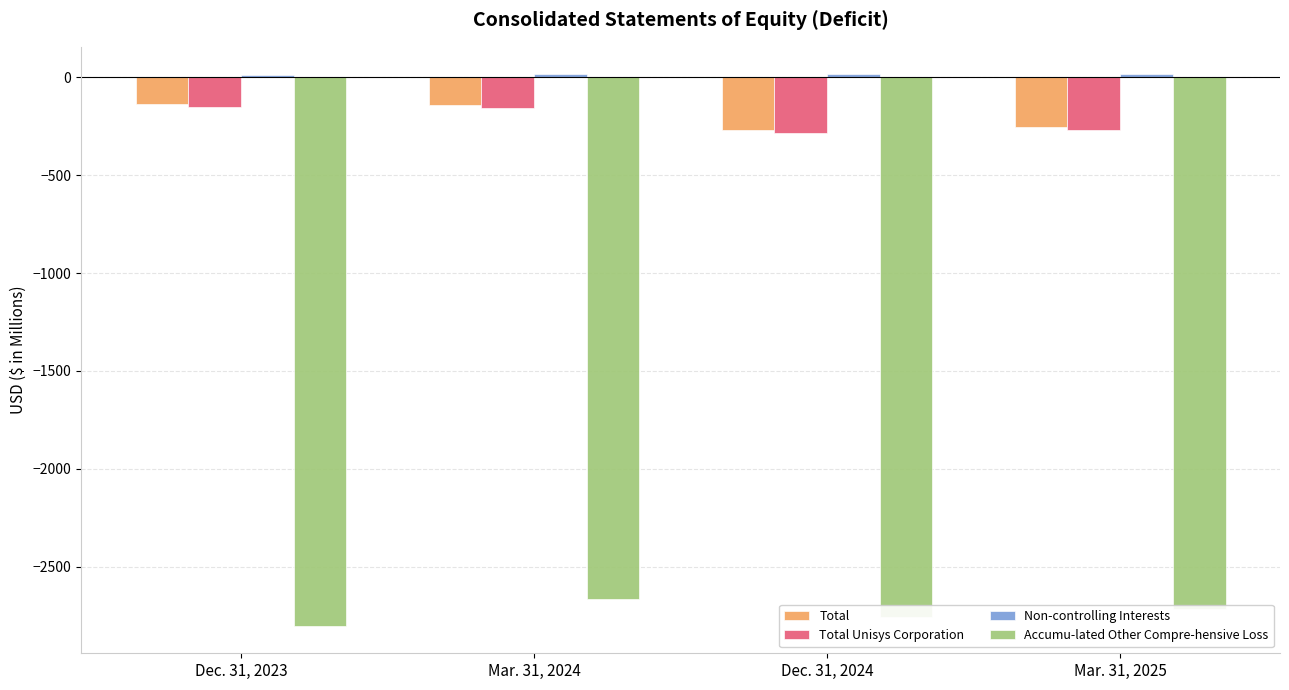

What is the greatest value displayed?

14.1